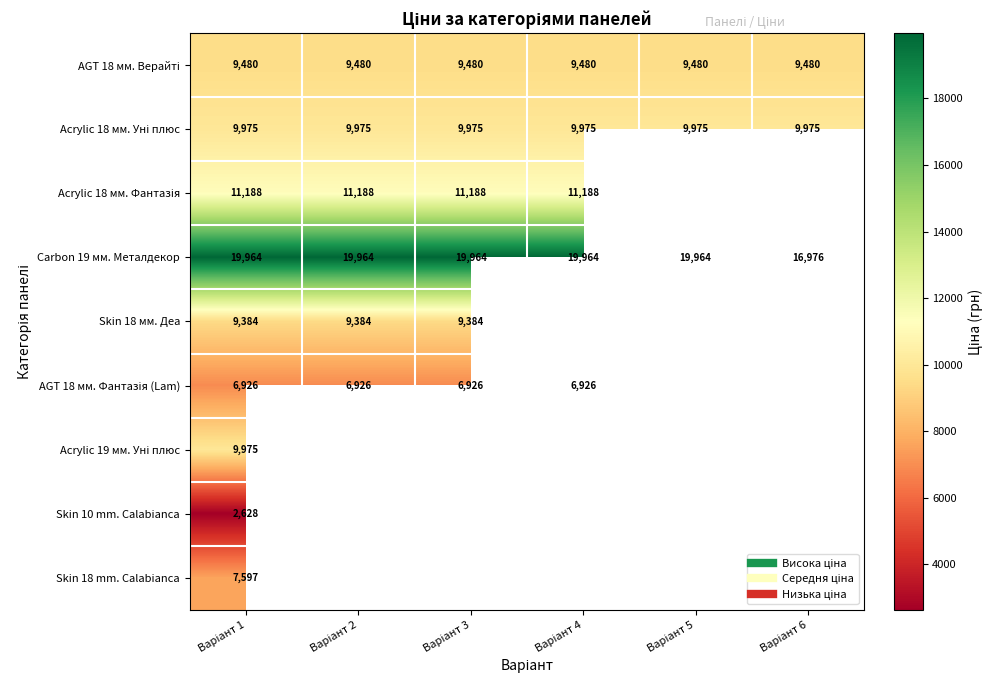

Which label corresponds to the largest value in the chart?

Варіант 1